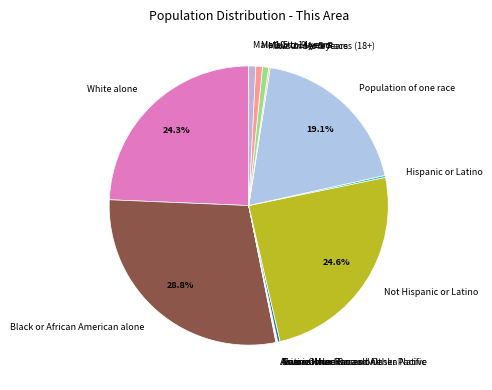

Approximately how many times larger is the value at Male 5 to 9 years compared to Male 10 to 14 years?

1.0